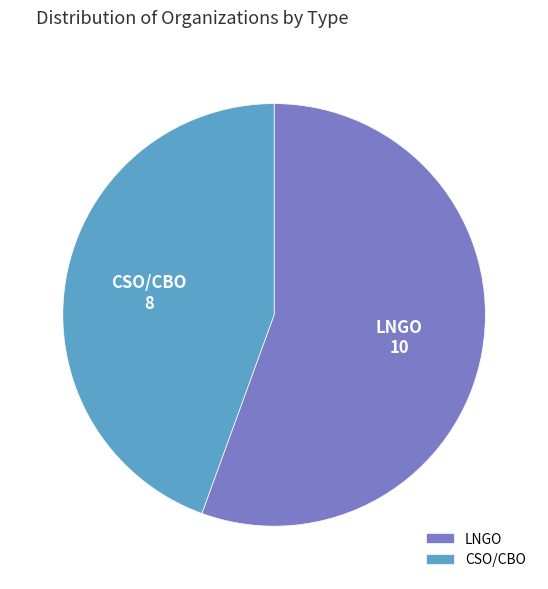

Is it true that CSO/CBO is 59% of the pie?

False